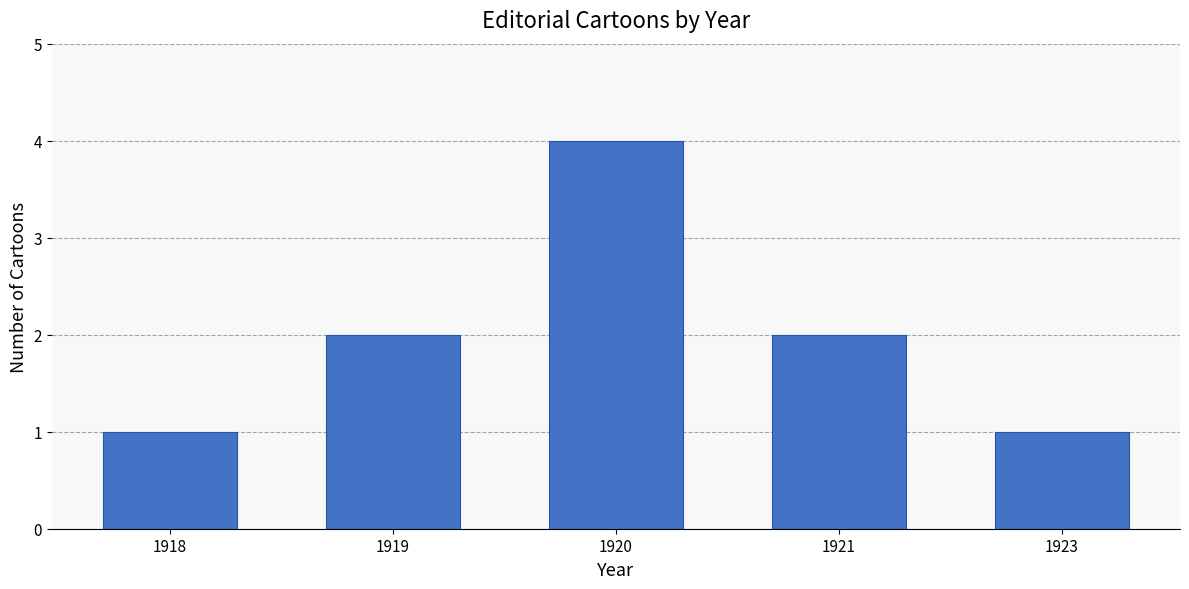

How many values are below 2?

2